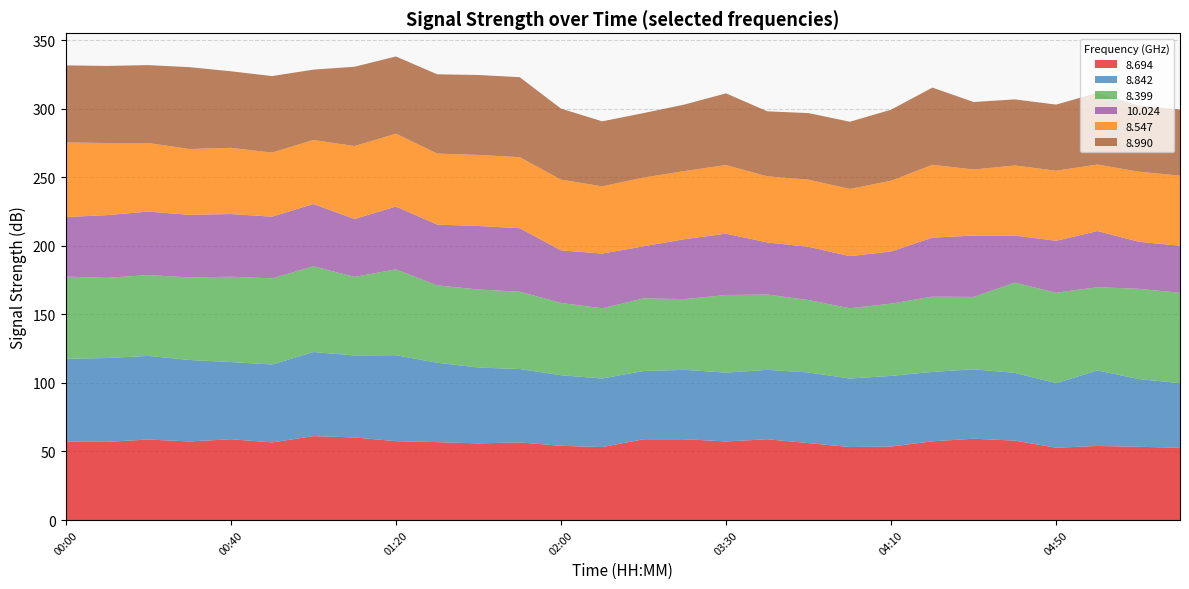

Reading right to left, transcribe all the data shown in this chart.

  8.694: 06:10=52.7	05:30=53.4	05:00=54.0	04:50=52.7	04:40=57.9	04:30=59.3	04:20=57.4	04:10=53.6	04:00=53.2	03:50=56.1	03:40=58.9	03:30=57.3	02:40=58.9	02:30=58.9	02:20=53.2	02:00=54.1	01:50=56.6	01:40=55.9	01:30=56.8	01:20=57.5	01:10=60.2	01:00=61.2	00:50=56.6	00:40=58.9	00:30=57.3	00:20=58.7	00:10=57.0	00:00=57.1
  8.842: 06:10=47.1	05:30=49.4	05:00=55.1	04:50=47.1	04:40=49.4	04:30=50.6	04:20=50.6	04:10=51.5	04:00=50.0	03:50=51.5	03:40=50.6	03:30=50.2	02:40=50.6	02:30=49.8	02:20=50.0	02:00=51.5	01:50=53.5	01:40=55.3	01:30=57.9	01:20=62.7	01:10=59.8	01:00=61.3	00:50=56.8	00:40=56.3	00:30=59.4	00:20=61.0	00:10=61.1	00:00=60.5
  8.399: 06:10=65.9	05:30=65.8	05:00=60.7	04:50=65.9	04:40=65.8	04:30=52.8	04:20=54.9	04:10=52.7	04:00=51.2	03:50=52.8	03:40=54.9	03:30=56.6	02:40=51.6	02:30=52.9	02:20=51.2	02:00=52.7	01:50=56.4	01:40=56.9	01:30=56.4	01:20=62.6	01:10=57.3	01:00=62.5	00:50=62.8	00:40=62.2	00:30=60.2	00:20=58.9	00:10=58.5	00:00=59.9
 10.024: 06:10=34.3	05:30=34.3	05:00=40.9	04:50=37.9	04:40=34.3	04:30=44.7	04:20=43.0	04:10=38.0	04:00=38.0	03:50=38.8	03:40=38.0	03:30=44.7	02:40=43.7	02:30=38.0	02:20=39.9	02:00=38.3	01:50=46.3	01:40=46.3	01:30=44.3	01:20=45.8	01:10=42.2	01:00=45.4	00:50=45.0	00:40=45.7	00:30=45.6	00:20=46.3	00:10=45.7	00:00=43.4
  8.547: 06:10=51.1	05:30=51.1	05:00=48.5	04:50=51.1	04:40=51.1	04:30=48.2	04:20=53.1	04:10=51.6	04:00=49.0	03:50=49.0	03:40=48.2	03:30=50.0	02:40=49.7	02:30=50.1	02:20=49.0	02:00=51.6	01:50=51.8	01:40=51.8	01:30=51.8	01:20=53.1	01:10=53.2	01:00=46.7	00:50=46.7	00:40=48.3	00:30=48.0	00:20=50.0	00:10=52.6	00:00=54.4
  8.990: 06:10=48.2	05:30=48.2	05:00=52.3	04:50=48.2	04:40=48.2	04:30=49.2	04:20=56.3	04:10=51.8	04:00=49.0	03:50=48.5	03:40=47.4	03:30=52.3	02:40=48.5	02:30=47.0	02:20=47.4	02:00=51.8	01:50=58.3	01:40=58.3	01:30=57.8	01:20=56.3	01:10=57.8	01:00=51.3	00:50=55.8	00:40=55.8	00:30=59.7	00:20=56.8	00:10=56.2	00:00=56.2